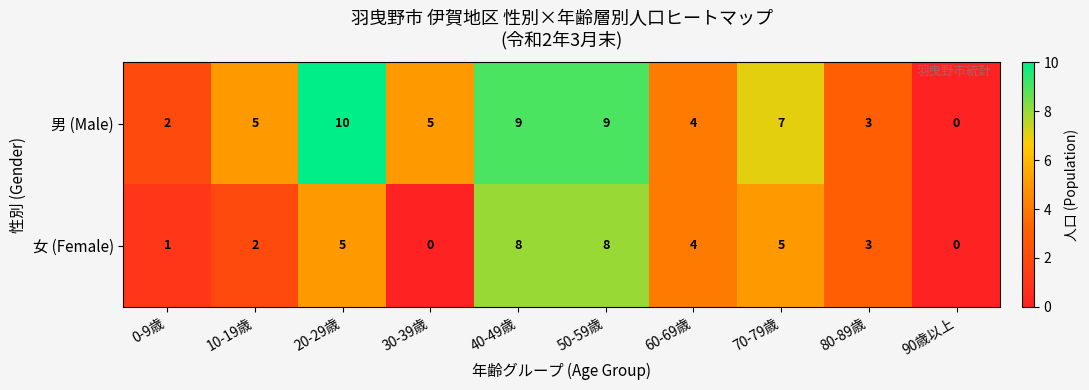

Which series has the largest total across all categories?

男 (Male)